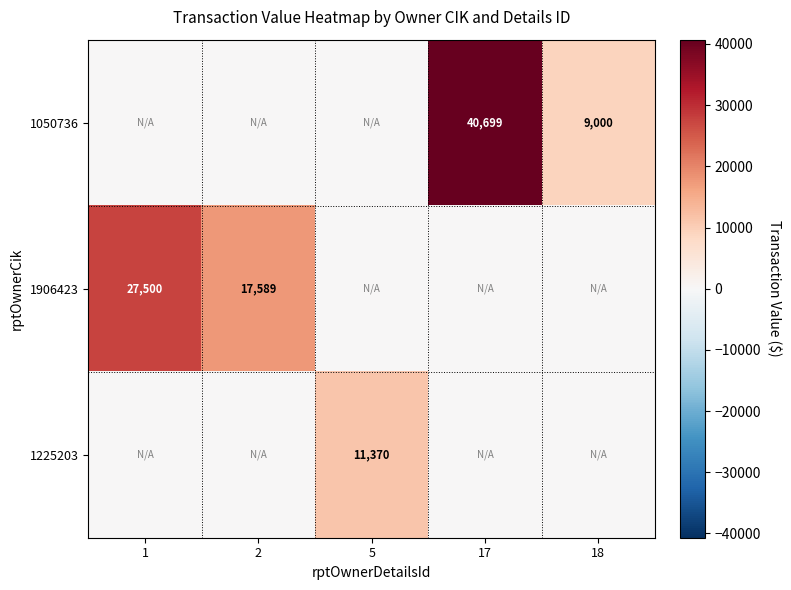

At how many categories does at least one series exceed 1217?

5